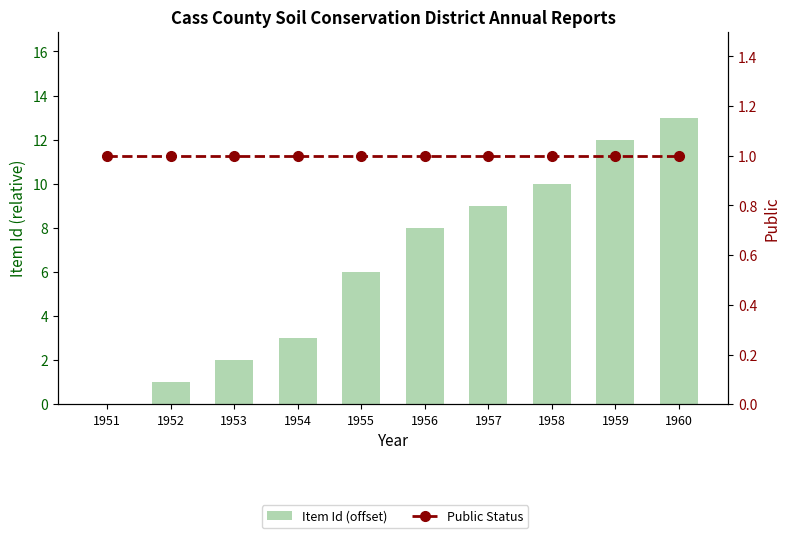

What are all the series names shown in the legend?

Item Id (offset), Public Status